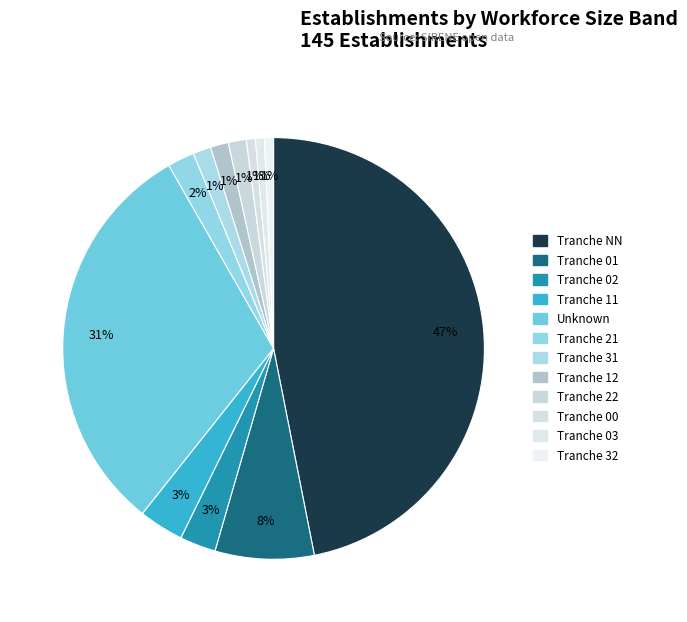

How many slices are in this pie chart?

12